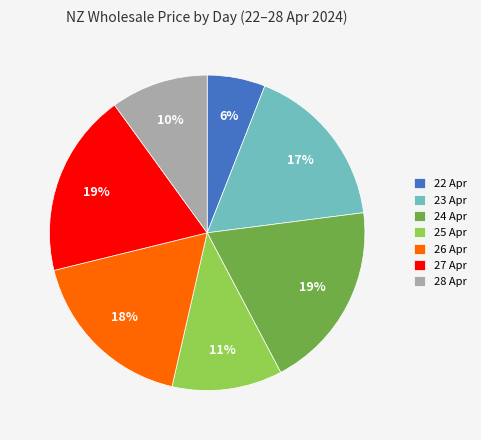

To the nearest percent, what is the difference between the largest and smallest slice percentages?

13%